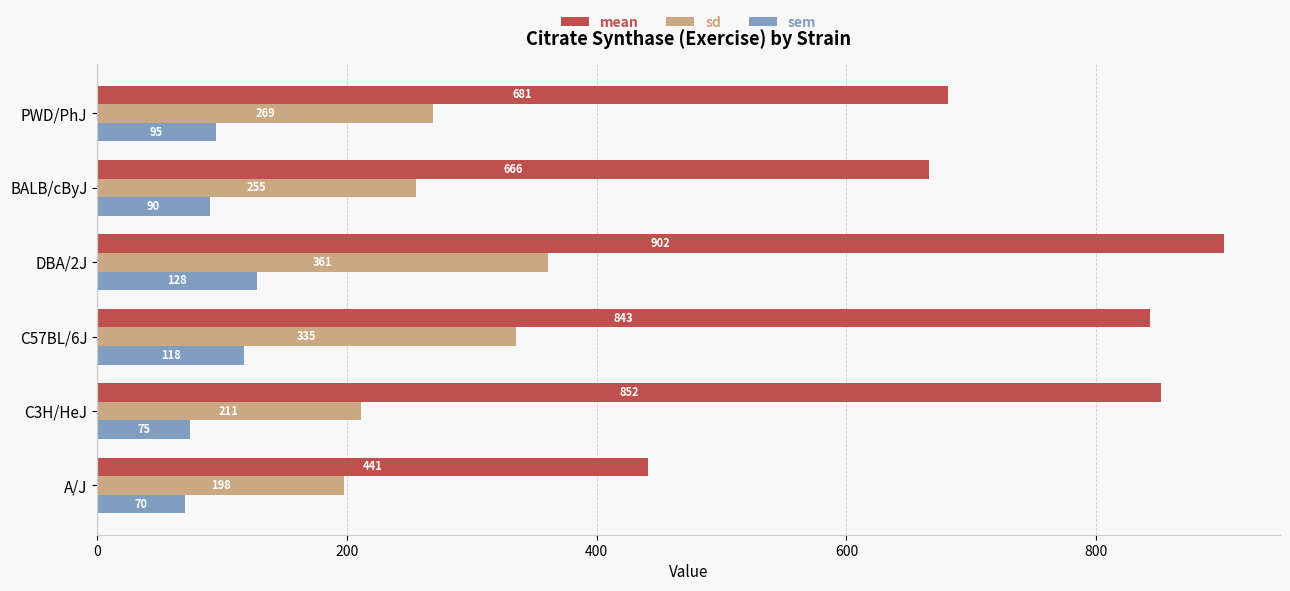

Where is mean nearest to the value 671?

BALB/cByJ